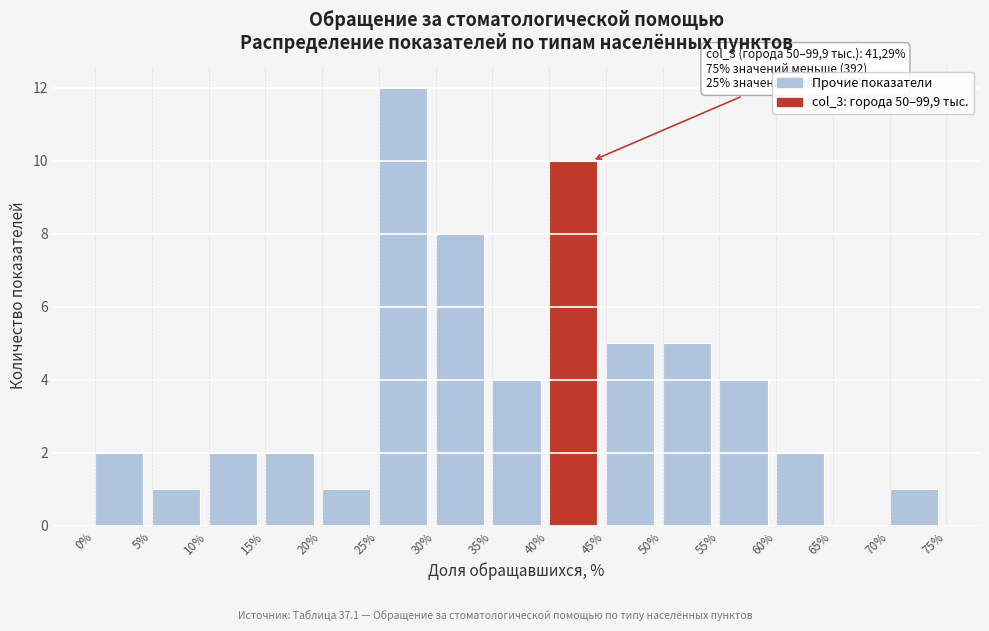

Which range on the x-axis has the tallest bar?

25% to 30%